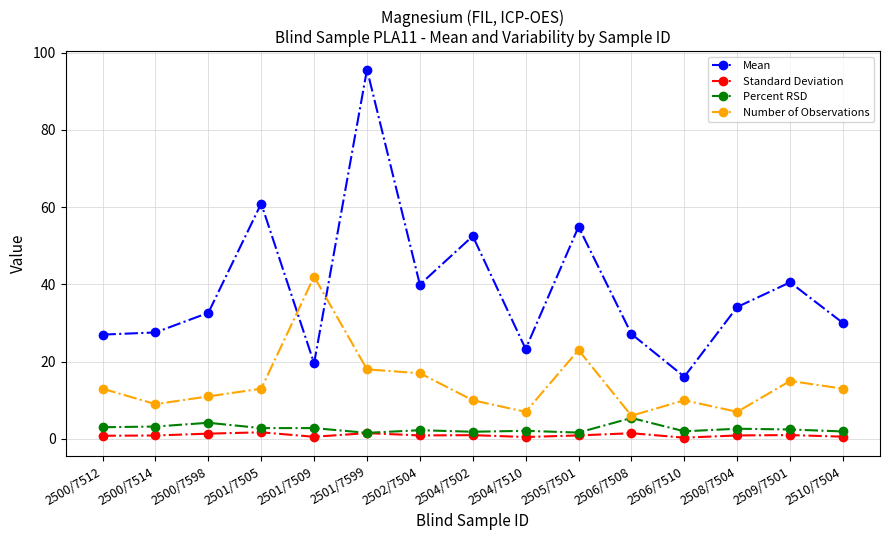

What is the sum of the Mean values at 2508/7504 and 2504/7502?

86.6